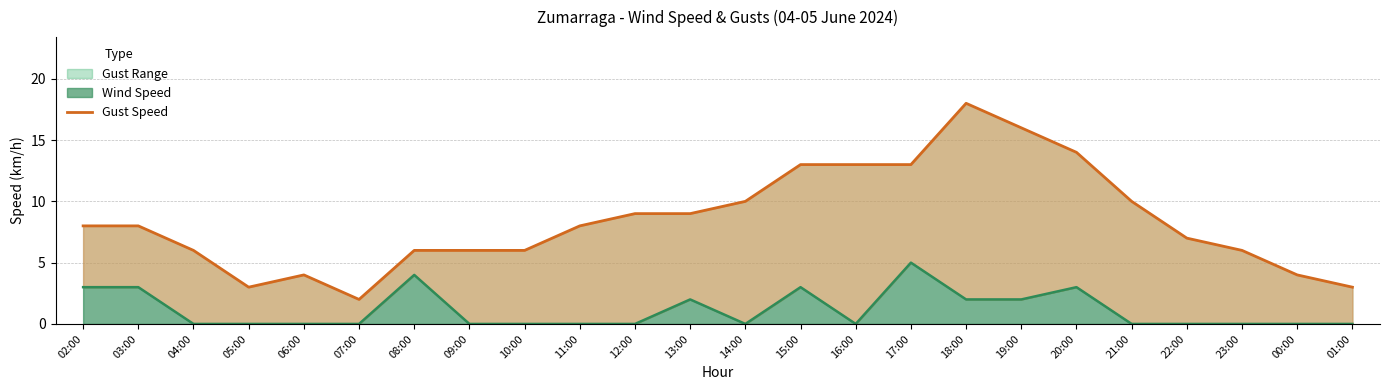

Rank the categories by value from highest to lowest.

18:00, 19:00, 20:00, 15:00, 16:00, 17:00, 14:00, 21:00, 12:00, 13:00, 02:00, 03:00, 11:00, 22:00, 04:00, 08:00, 09:00, 10:00, 23:00, 06:00, 00:00, 05:00, 01:00, 07:00